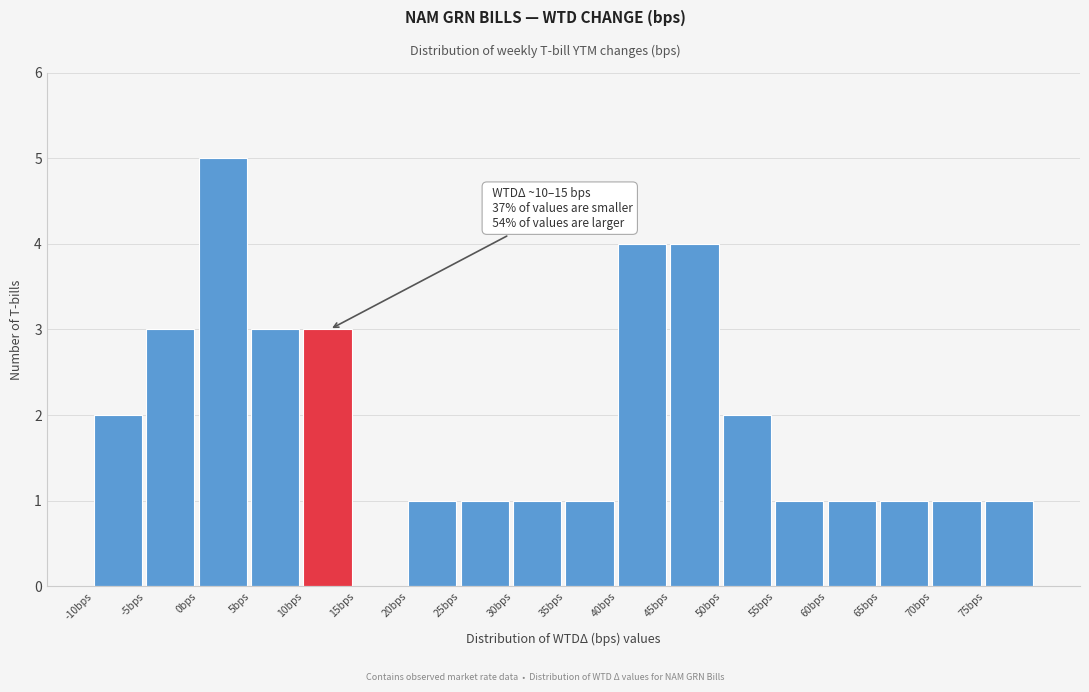

Over which range of the x-axis is the bar tallest?

0 to 5